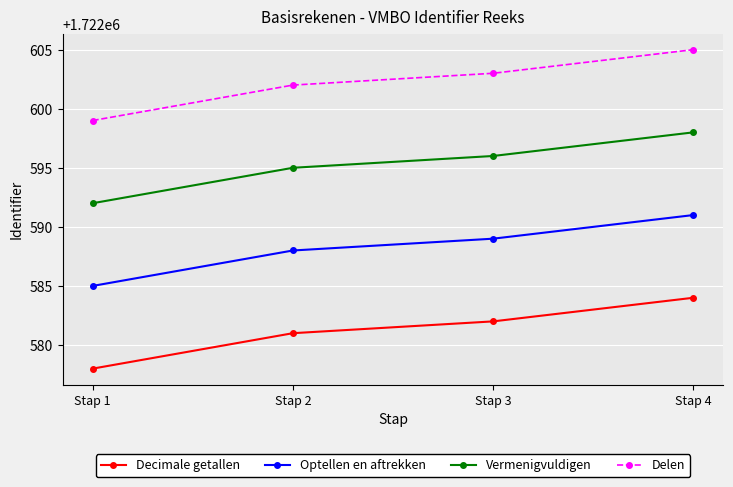

What is the maximum value for Vermenigvuldigen?

1722598